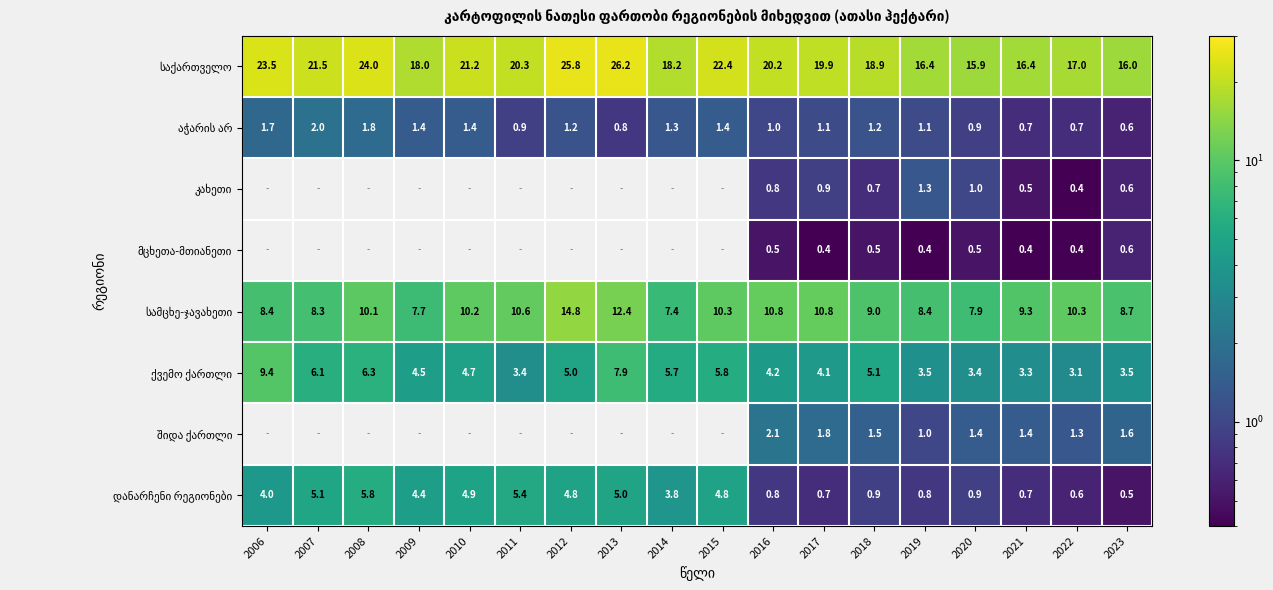

What is the spread (max minus min) of values at 2021?

16.0